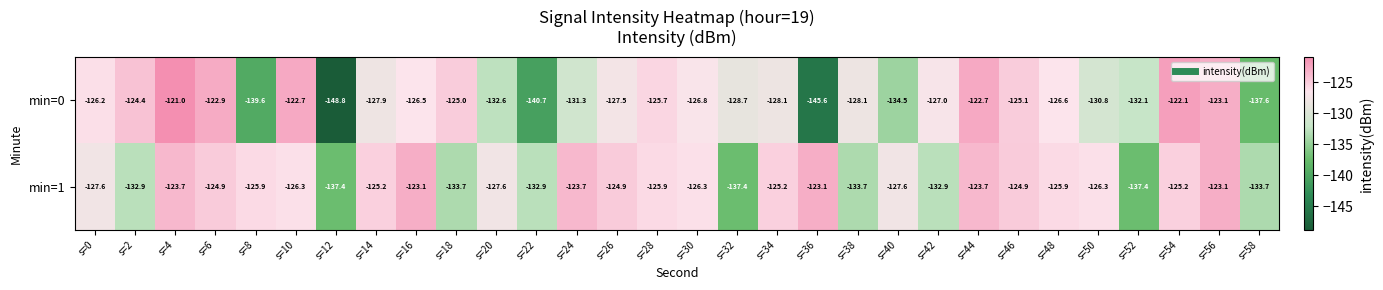

Count the number of data series in this chart.

2